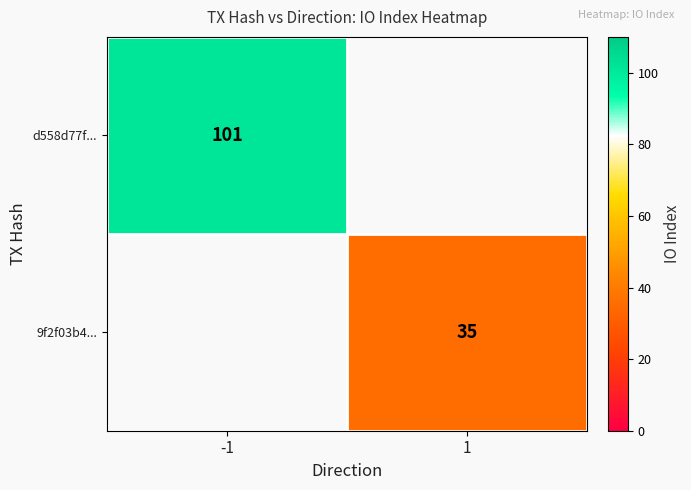

Which label corresponds to the largest value in the chart?

-1